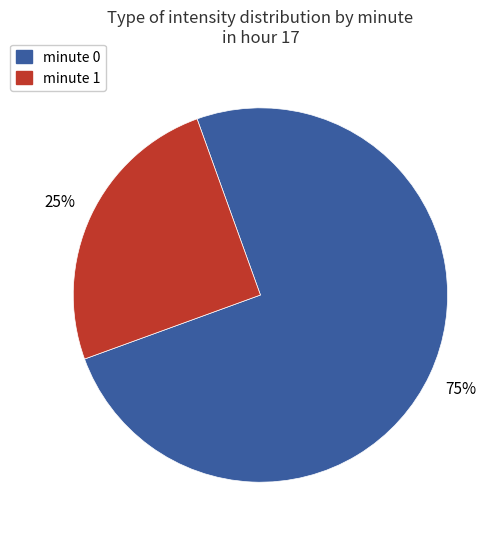

To the nearest percent, what is the difference between the largest and smallest slice percentages?

50%